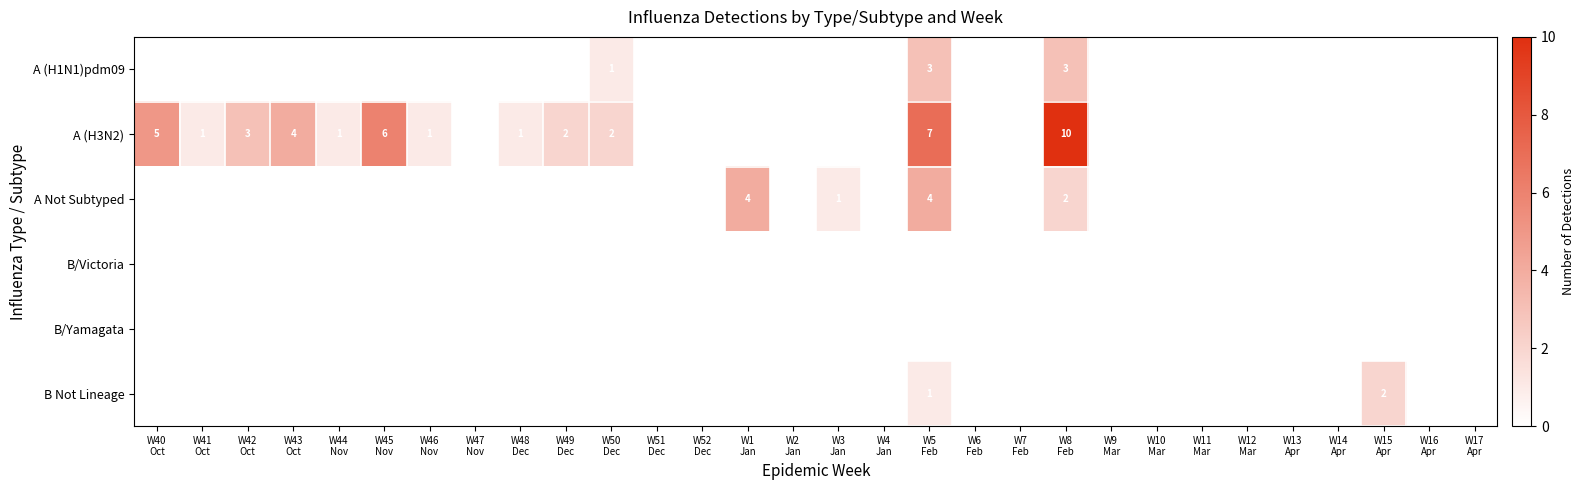

Which category has the highest value in the A Not Subtyped series?

W1 Jan